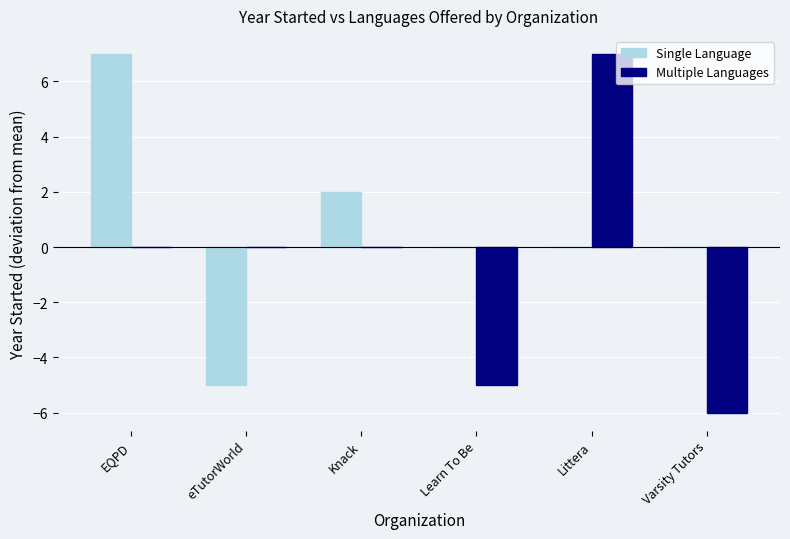

Read the Single Language value at EQPD.

7